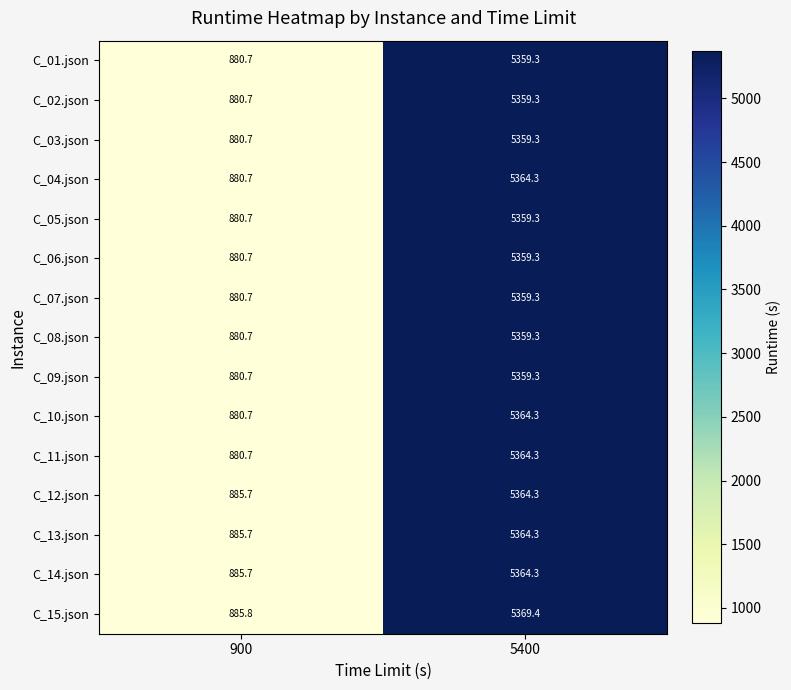

What is the difference between the C_04.json values at 5400 and 900?

4483.6